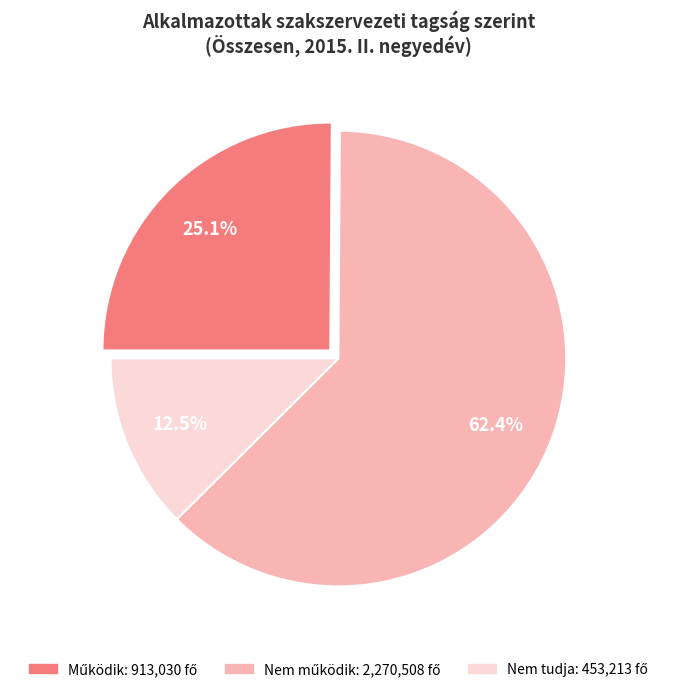

Does any single category account for the majority?

Yes